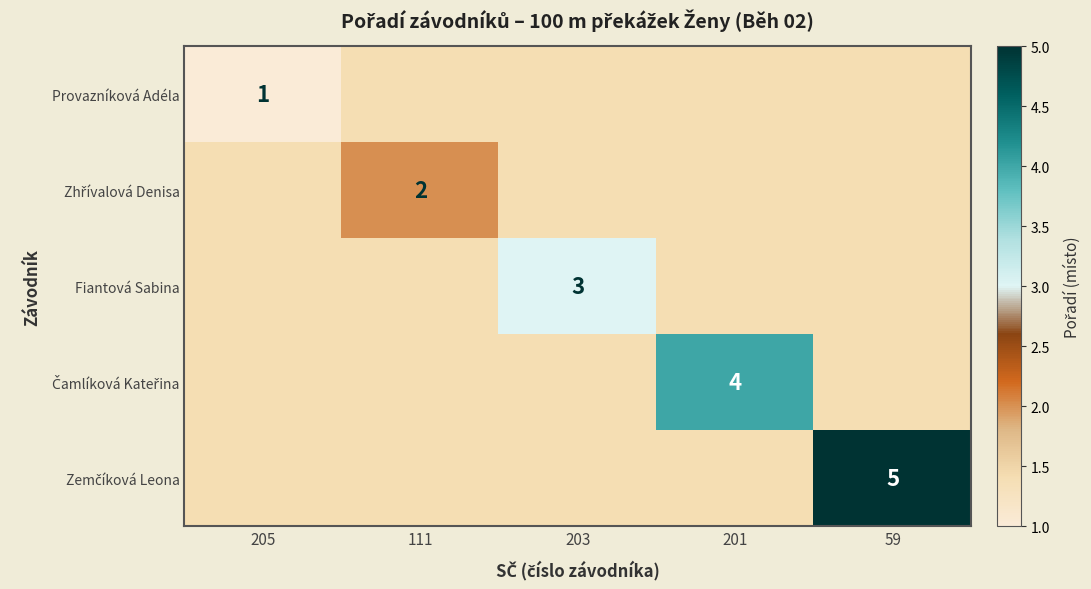

At which label is Zhřívalová Denisa closest to 1?

205